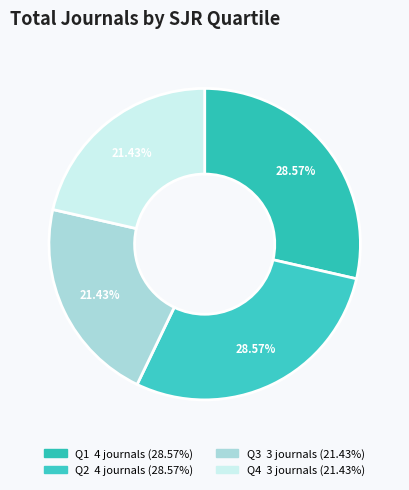

Is Q2 the majority of the pie?

No